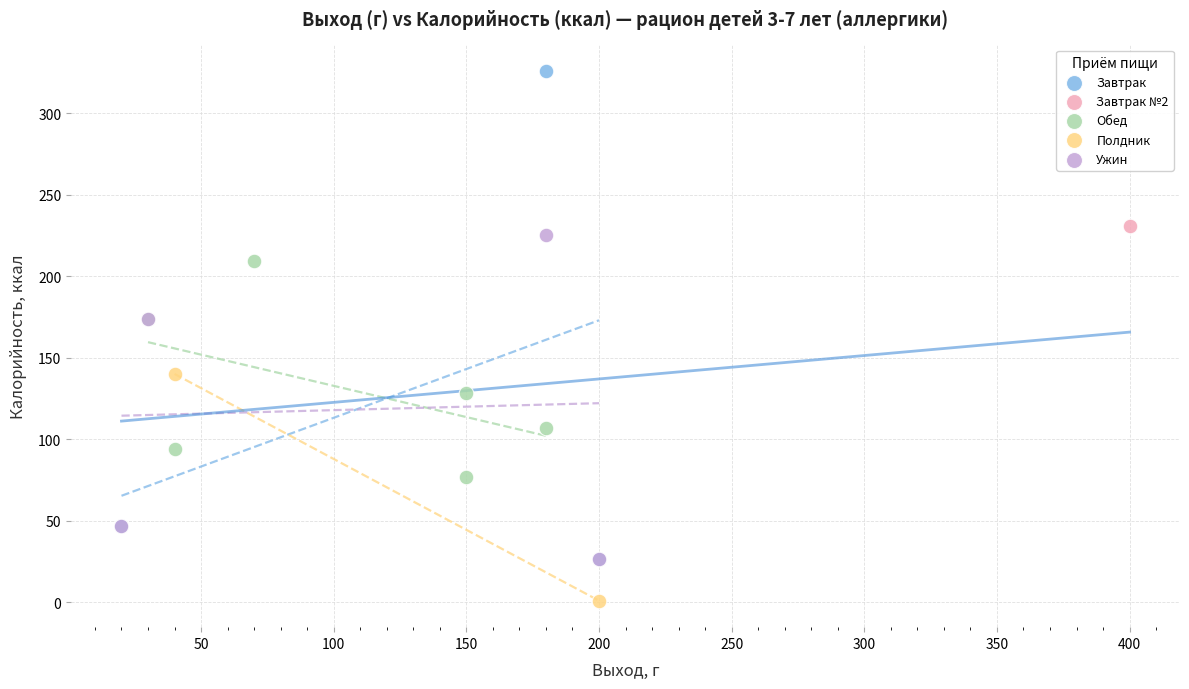

What are all the series names shown in the legend?

Завтрак, Завтрак №2, Обед, Полдник, Ужин